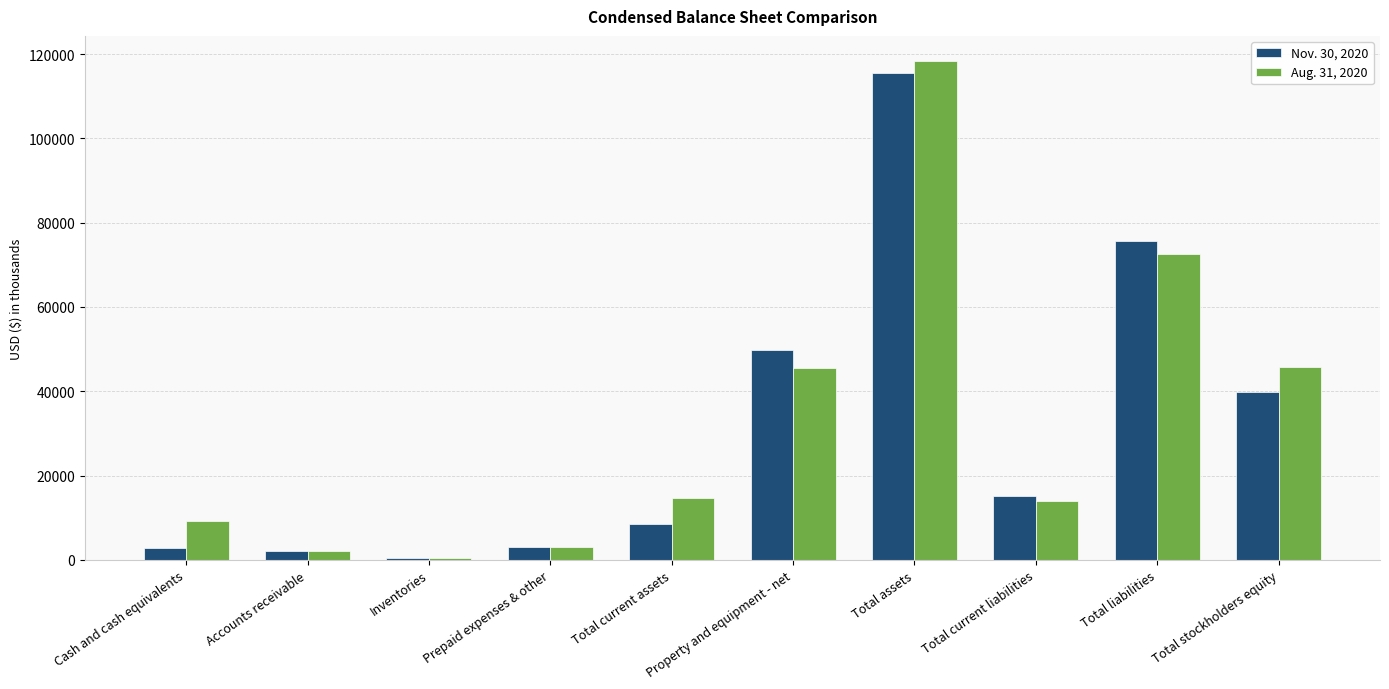

At which category does the chart reach its peak across all series?

Total assets